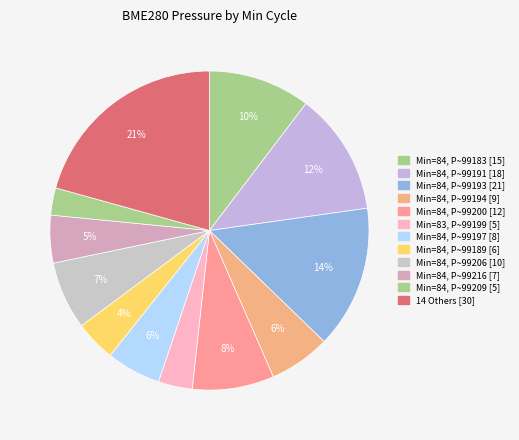

How many slices are in this pie chart?

12